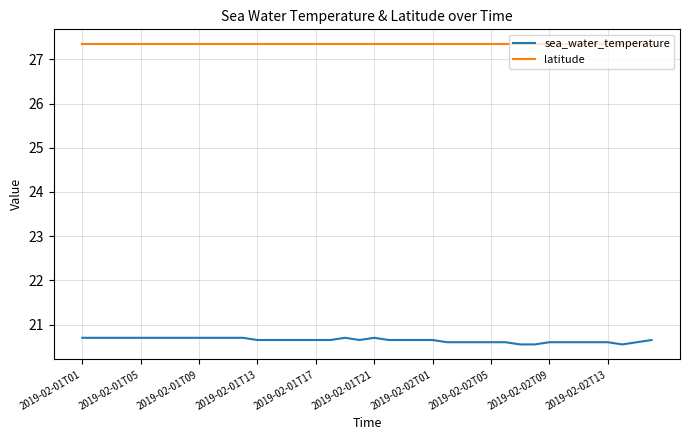

What is the average value of the sea_water_temperature series?

20.6